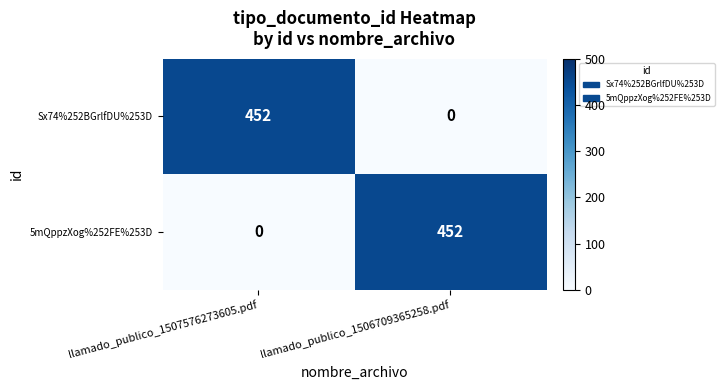

What is the total value across all series at llamado_publico_1506709365258.pdf?

452